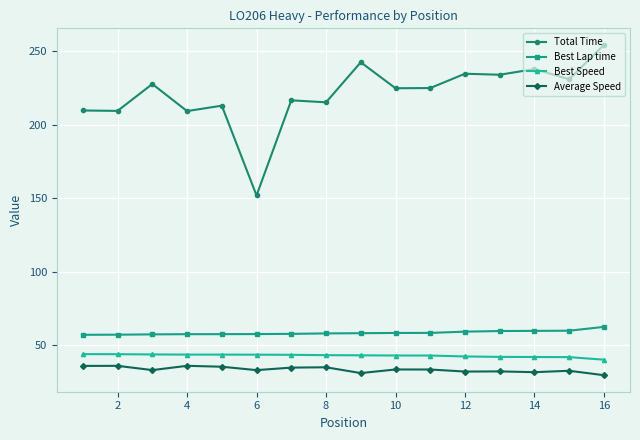

True or false: Average Speed has more than 0 points higher than both neighbors.

True